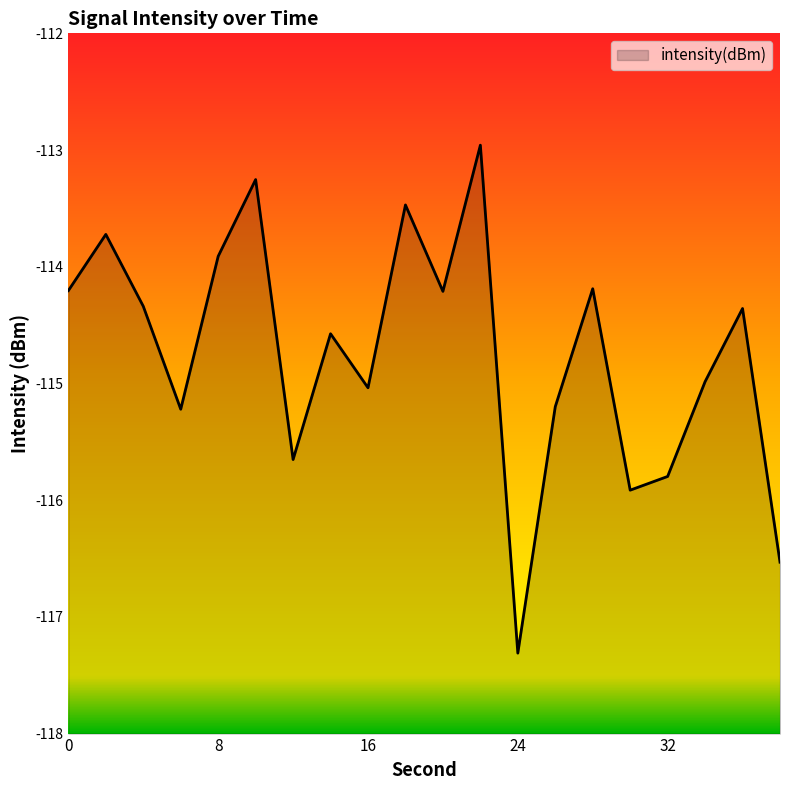

Does the chart have visible grid lines?

No